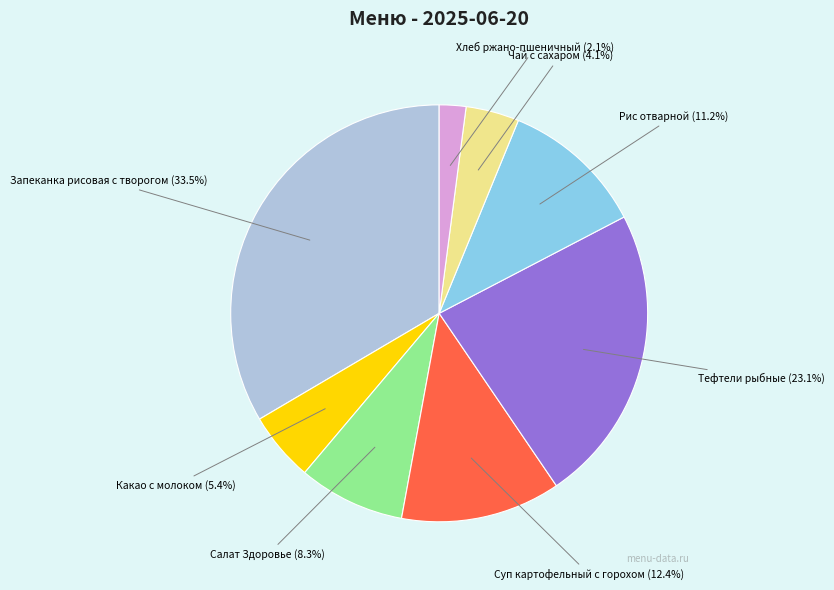

Is it true that Хлеб ржано-пшеничный is 2% of the pie?

True